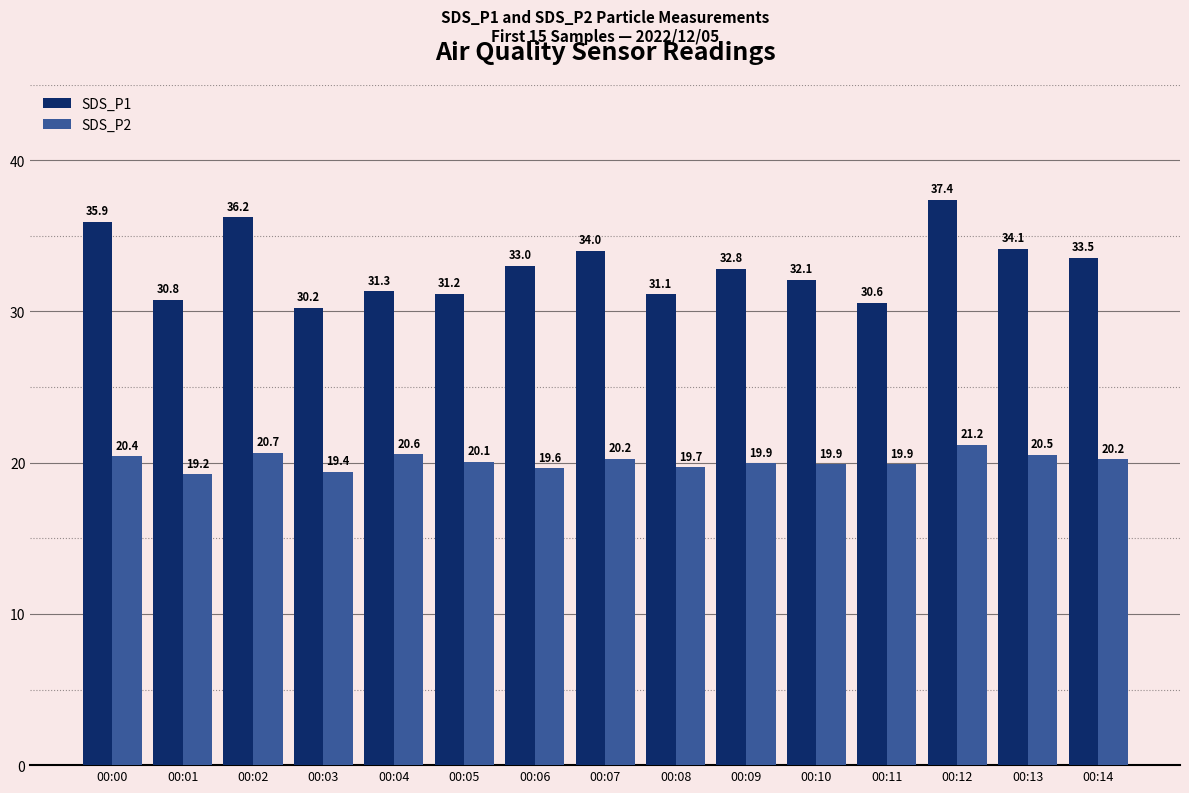

At how many categories does at least one series exceed 30?

15